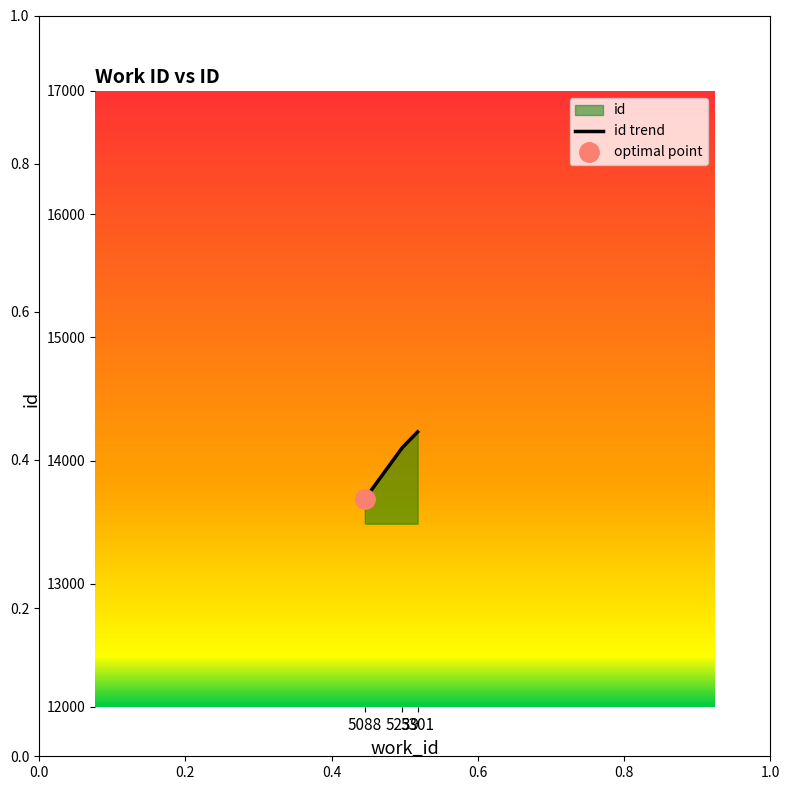

Does the chart have visible grid lines?

No